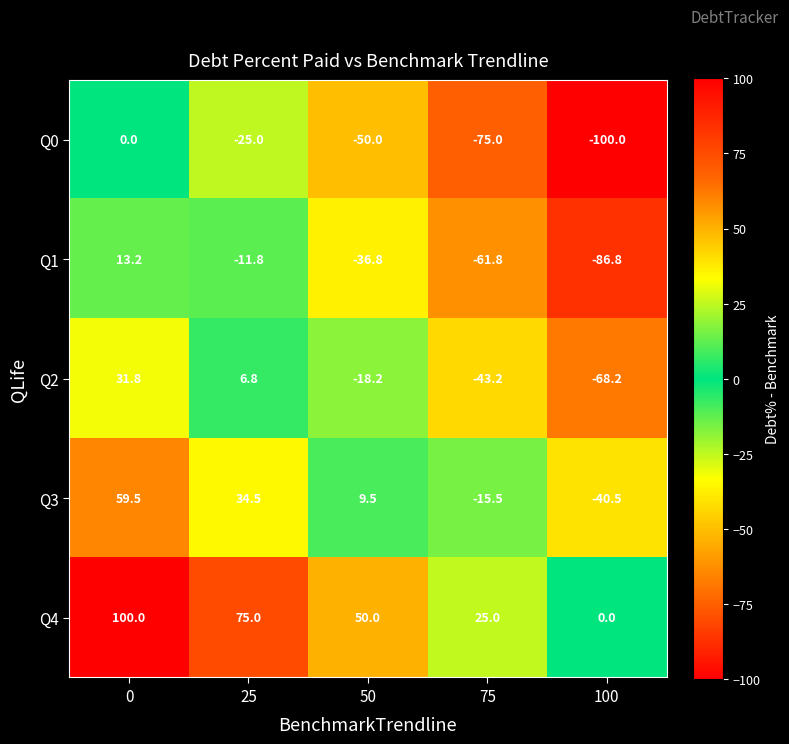

Rank the series at 50 from highest to lowest value.

Q4, Q3, Q2, Q1, Q0